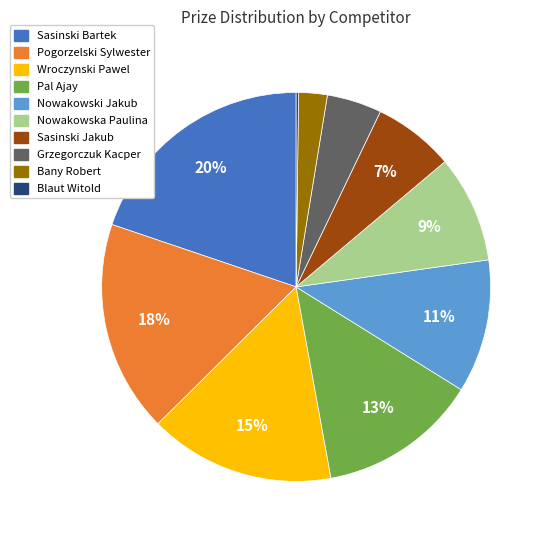

Approximately how many times larger is the value at Nowakowska Paulina compared to Pal Ajay?

0.7